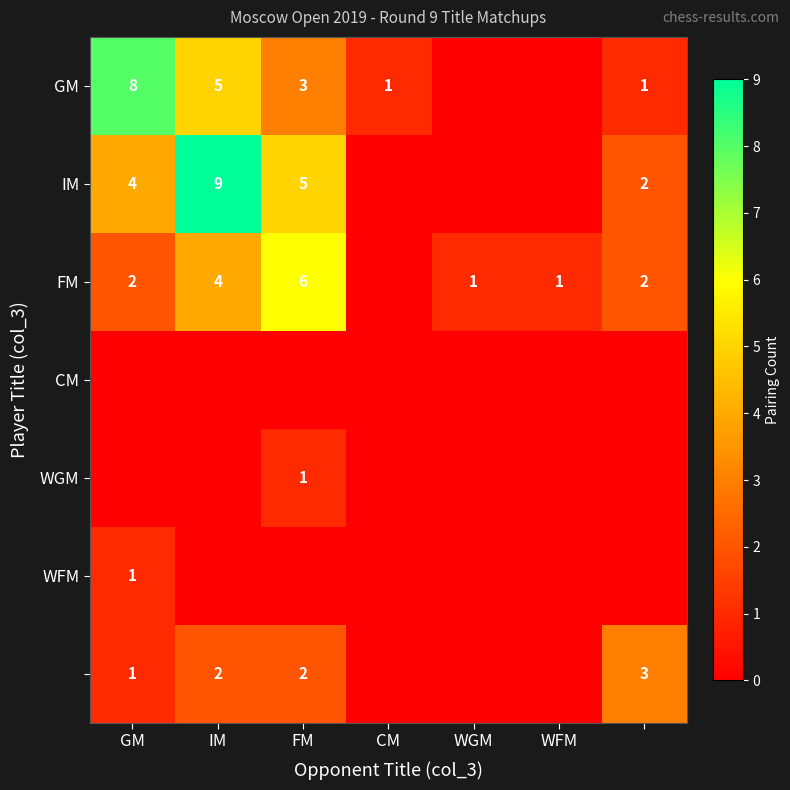

The value of FM at FM is 6. True or false?

True